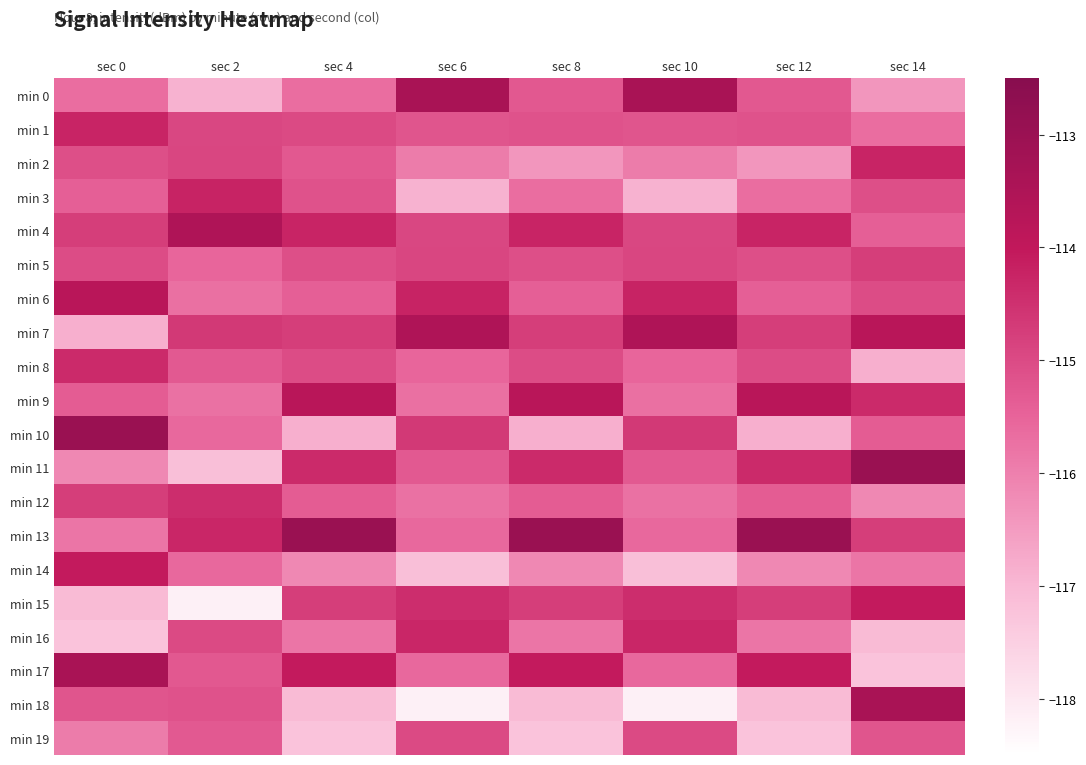

At how many categories does at least one series exceed -117?

8